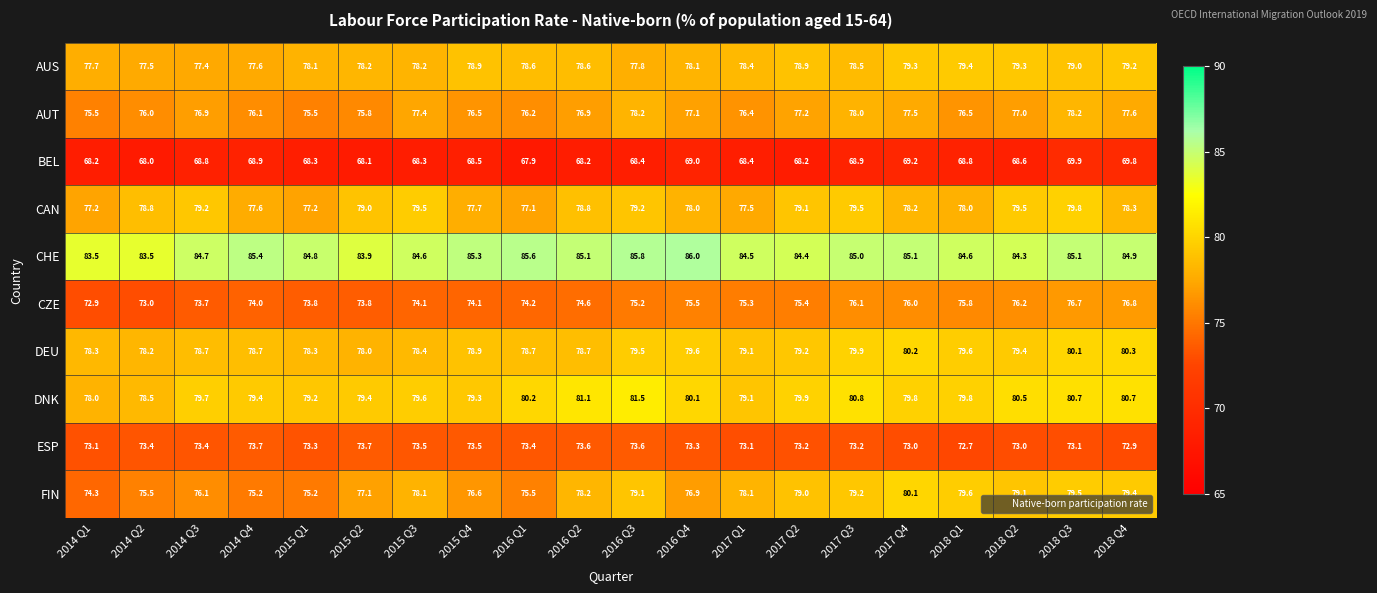

Which category has the lowest value across all series?

2016 Q1